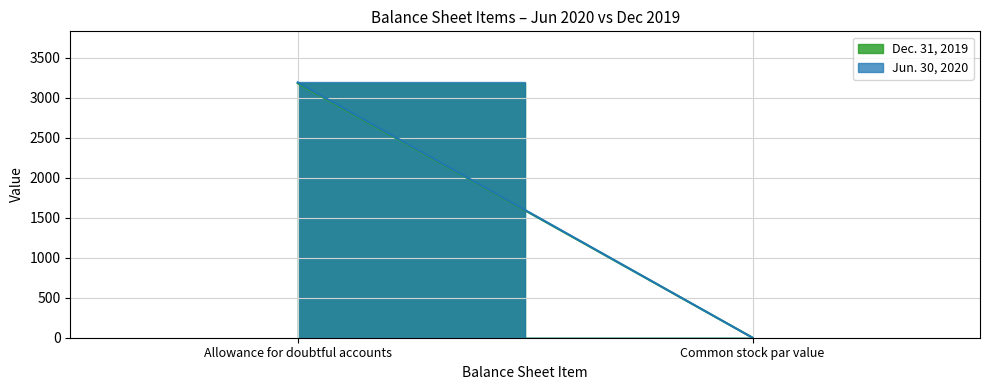

Does the chart have visible grid lines?

Yes